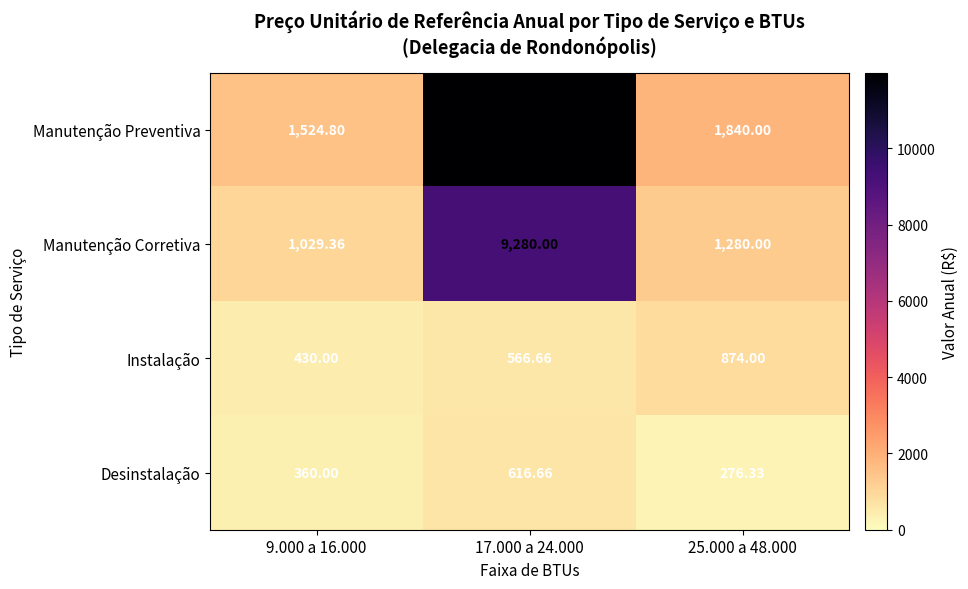

Which series changed the most between 9.000 a 16.000 and 17.000 a 24.000?

Manutenção Preventiva